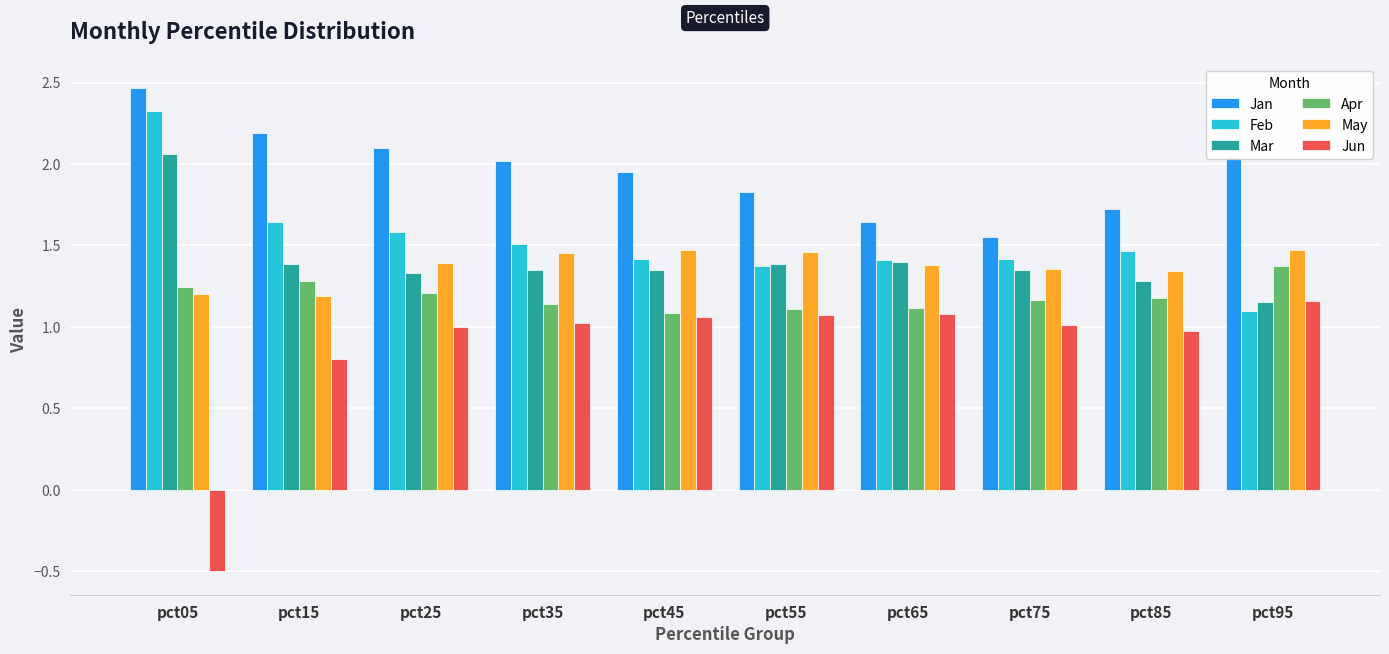

What is the sum of the Apr values at pct15 and pct75?

2.4